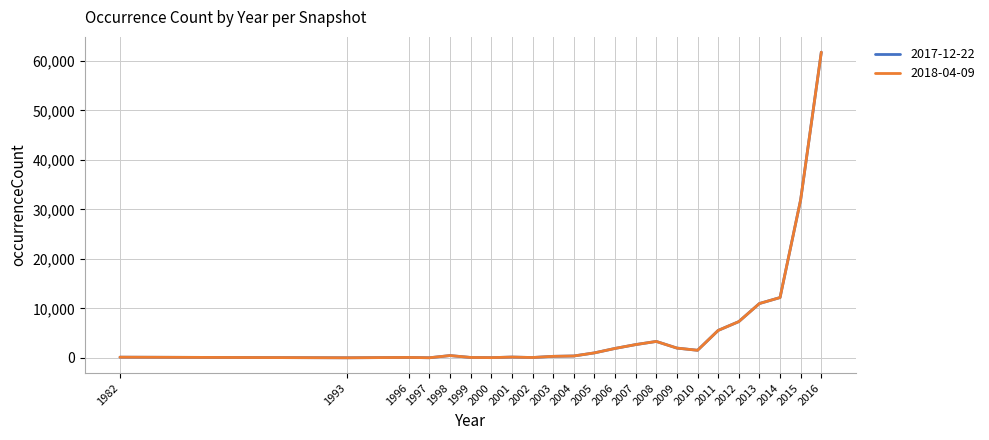

Does the chart have visible grid lines?

Yes